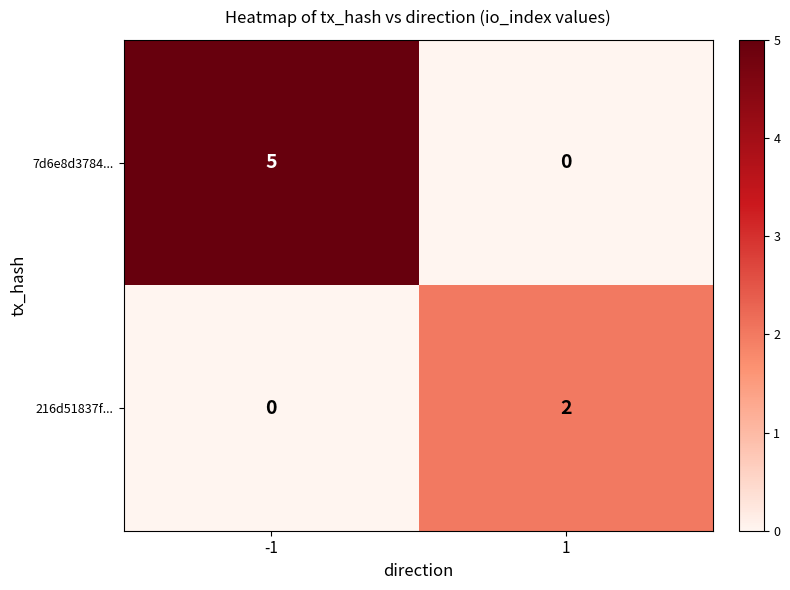

The 216d51837f... series shows 2 at 1. True or false?

True